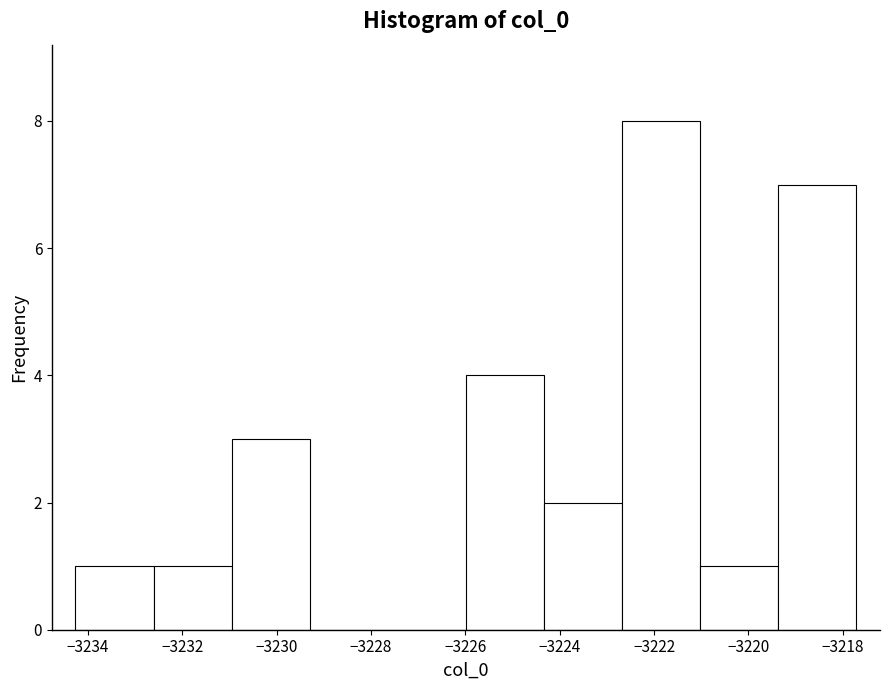

How tall is the bar that spans -3231.0 to -3229.2 on the x-axis? Neither the bar edges nor the heights are printed on the chart, so give them approximately, as read against the axes.

3